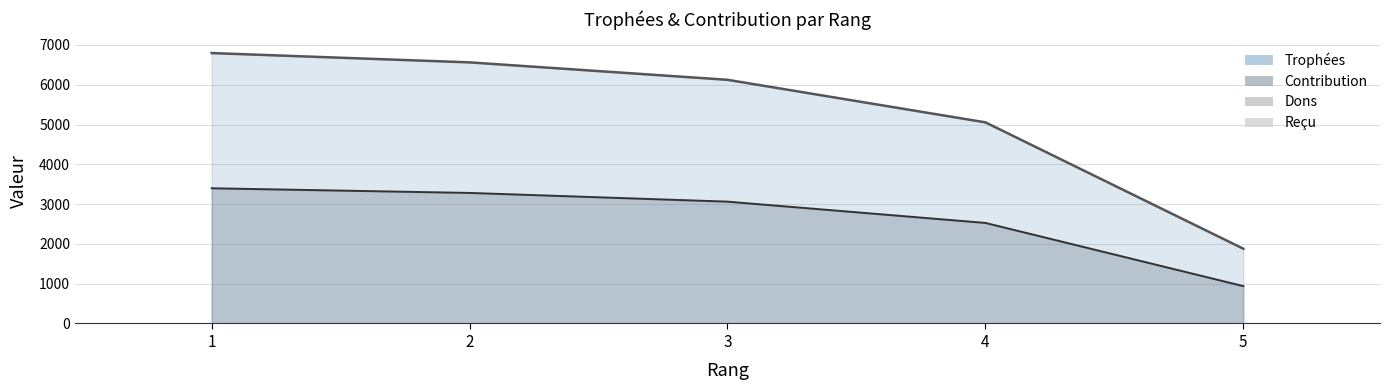

The Contribution series shows 2527 at 4. True or false?

True